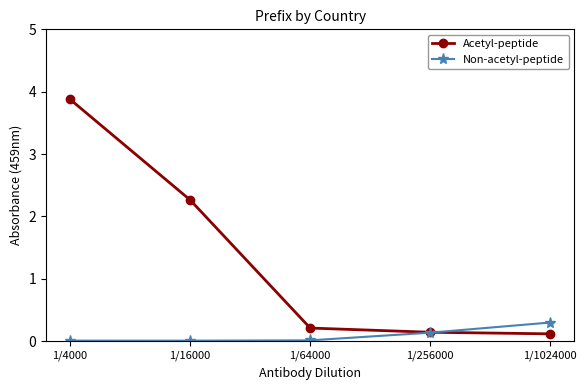

List the series in order of their overall mean, lowest first.

Non-acetyl-peptide, Acetyl-peptide